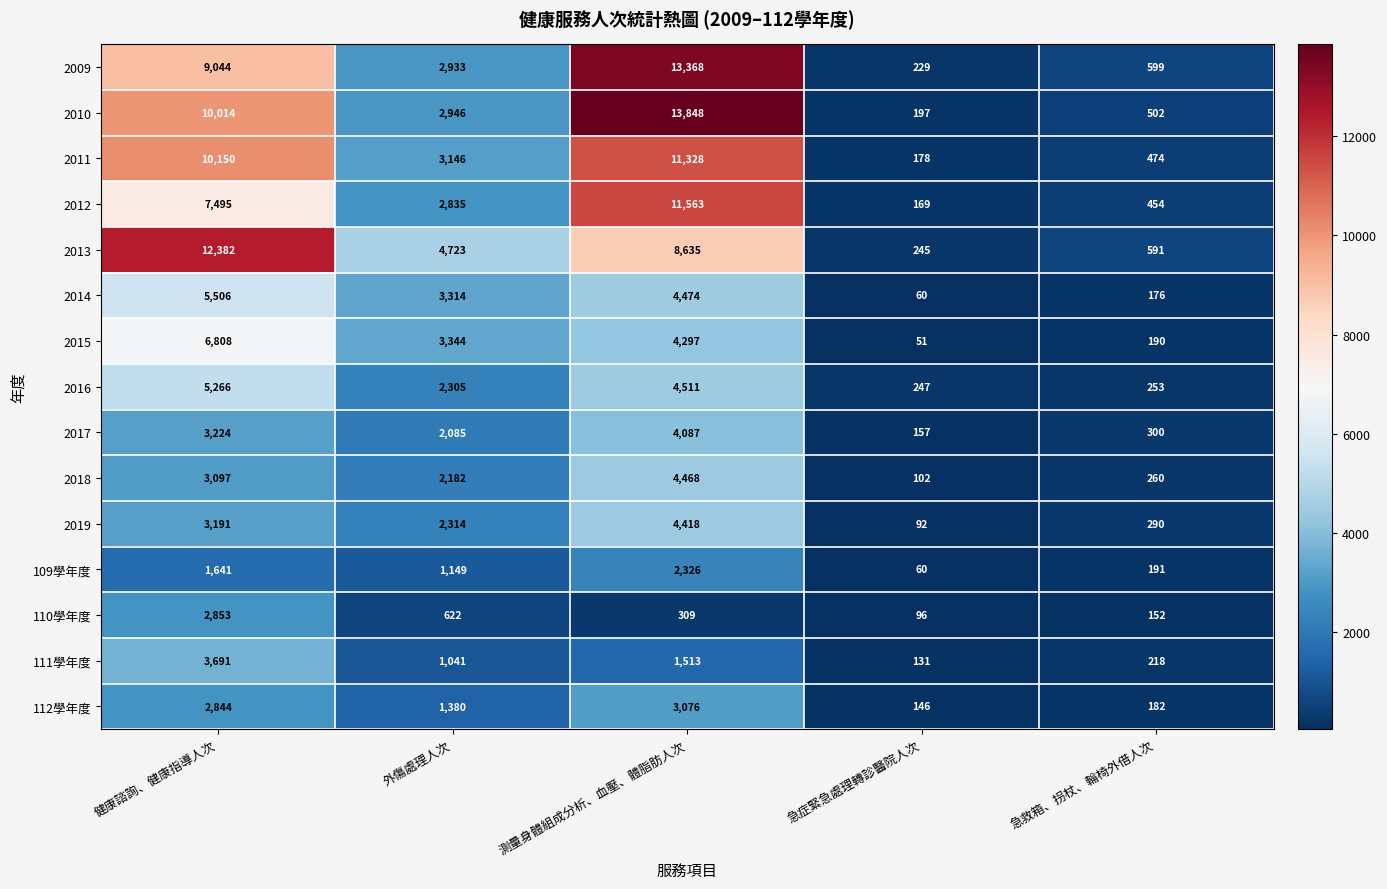

What is the difference between the second highest and second lowest values in the 2019 series?

2901